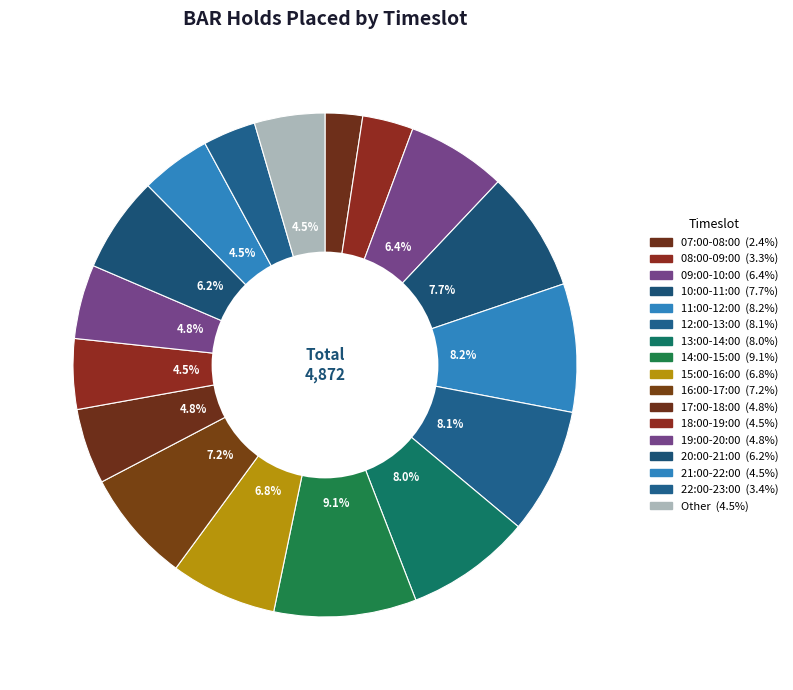

Count the number of slices in the pie.

17